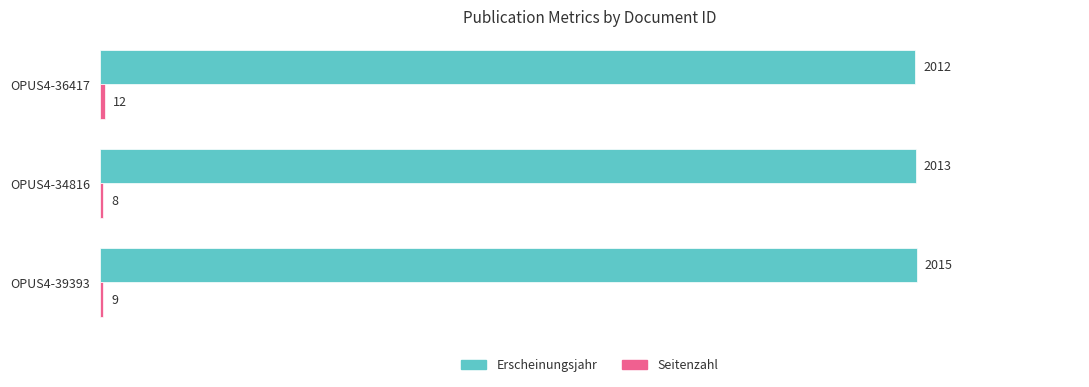

What is the spread (max minus min) of values at OPUS4-34816?

2005